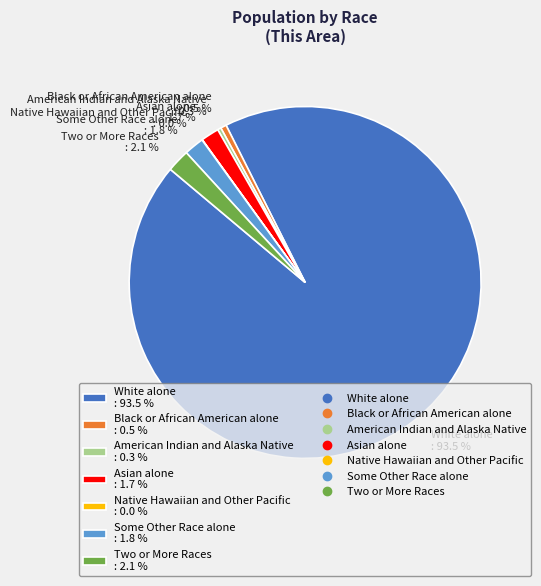

Combined, do Two or More Races and Some Other Race alone account for over 50%?

No